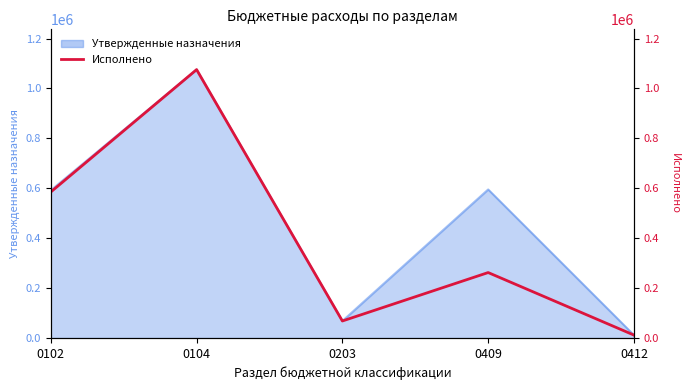

How many lines are shown in the chart?

1